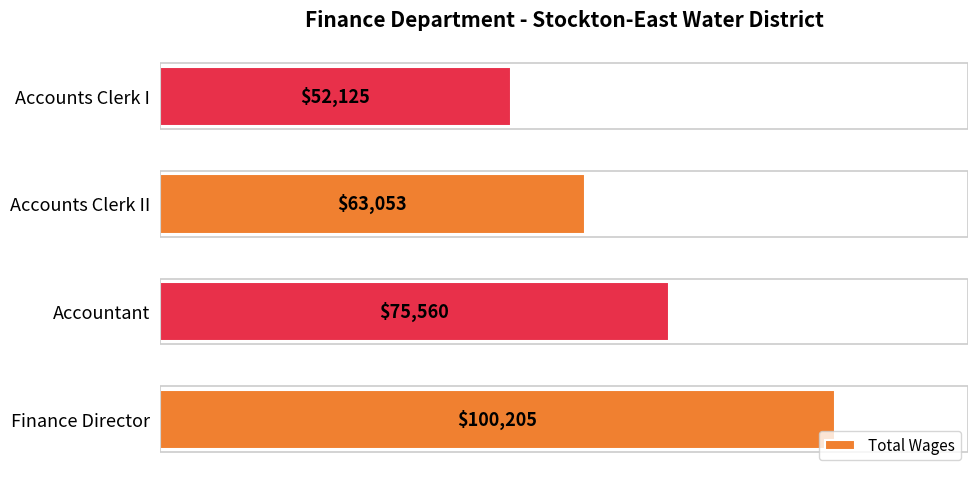

What is the difference between the values at Accountant and Finance Director?

24645